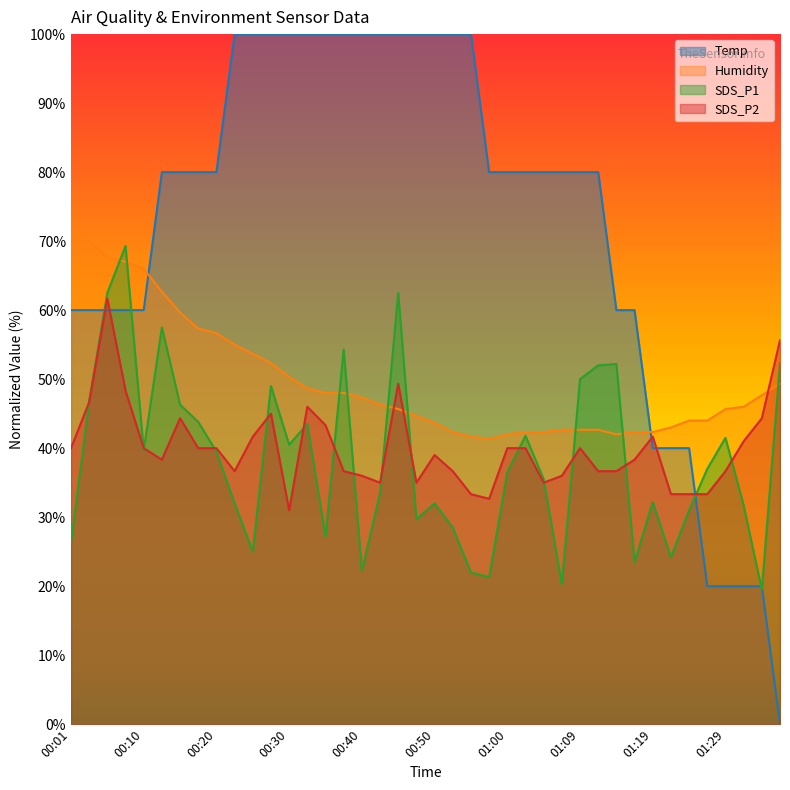

At 01:27, list the series in order from smallest to largest.

Temp, SDS_P2, SDS_P1, Humidity